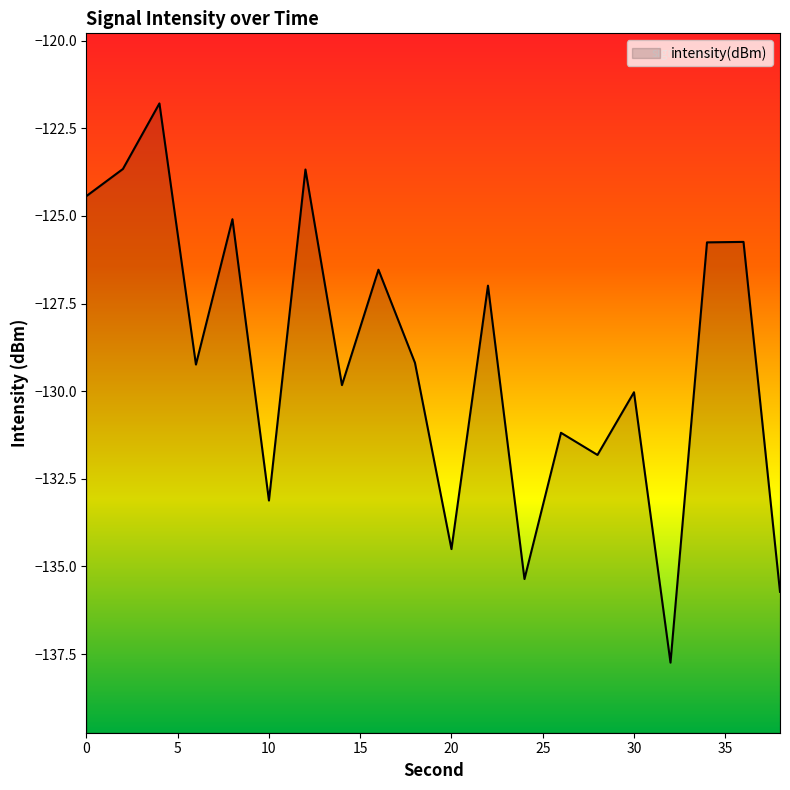

Between 2 and 28, which is larger?

2